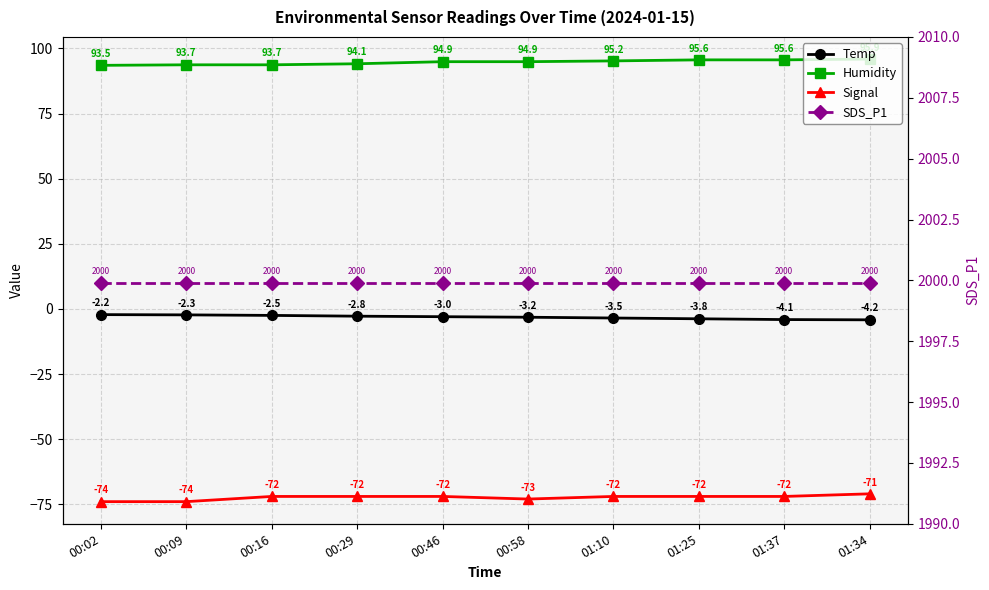

Reading left to right, list all the values displayed in this chart.

Temp: 00:02=-2.2	00:09=-2.3	00:16=-2.5	00:29=-2.8	00:46=-3.0	00:58=-3.2	01:10=-3.5	01:25=-3.8	01:37=-4.1	01:34=-4.2
Humidity: 00:02=93.5	00:09=93.7	00:16=93.7	00:29=94.1	00:46=94.9	00:58=94.9	01:10=95.2	01:25=95.6	01:37=95.6	01:34=95.9
Signal: 00:02=-74.0	00:09=-74.0	00:16=-72.0	00:29=-72.0	00:46=-72.0	00:58=-73.0	01:10=-72.0	01:25=-72.0	01:37=-72.0	01:34=-71.0
SDS_P1: 00:02=1999.9	00:09=1999.9	00:16=1999.9	00:29=1999.9	00:46=1999.9	00:58=1999.9	01:10=1999.9	01:25=1999.9	01:37=1999.9	01:34=1999.9